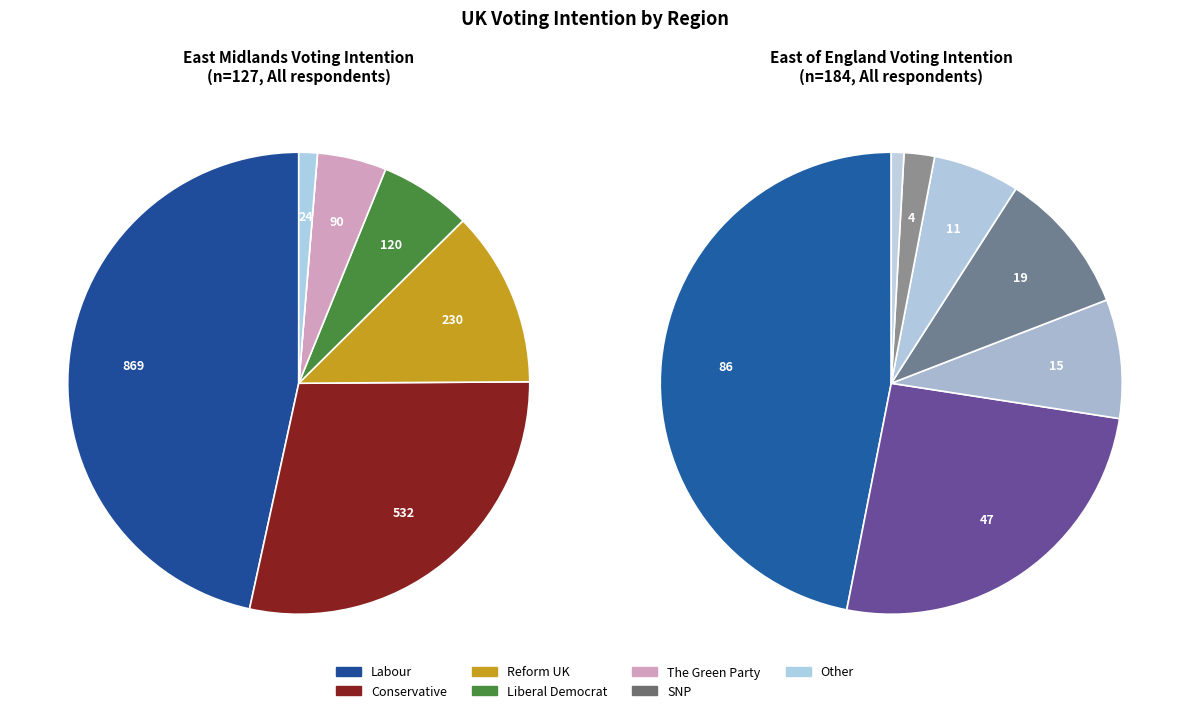

To the nearest percent, what percentage of the pie is Conservative?

29%